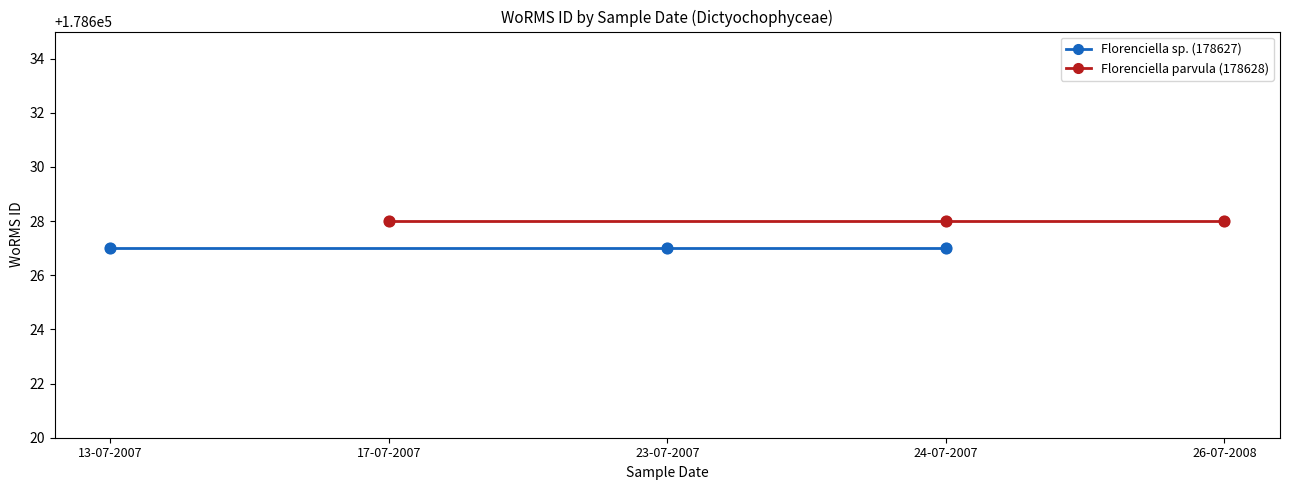

Which series has the largest total across all categories?

Florenciella parvula (178628)